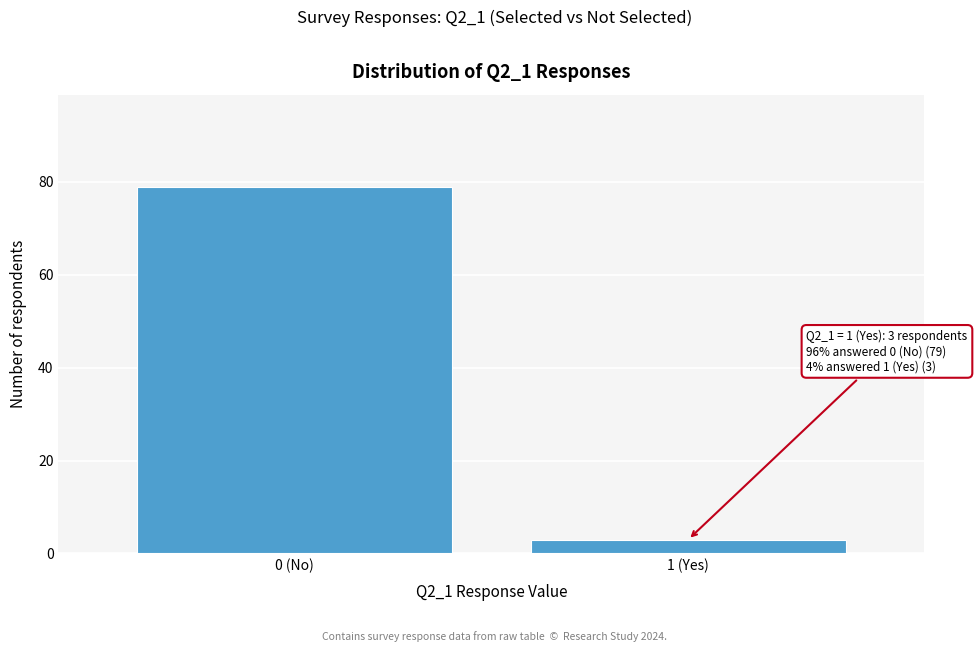

Reading right to left, transcribe all the data shown in this chart.

1 (Yes)=3	0 (No)=79